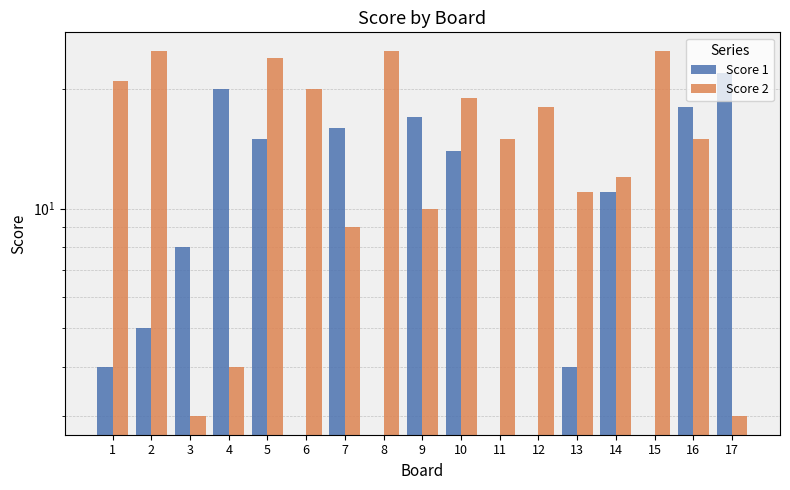

What is the value of the Score 2 bar at the 14th from the left?

12